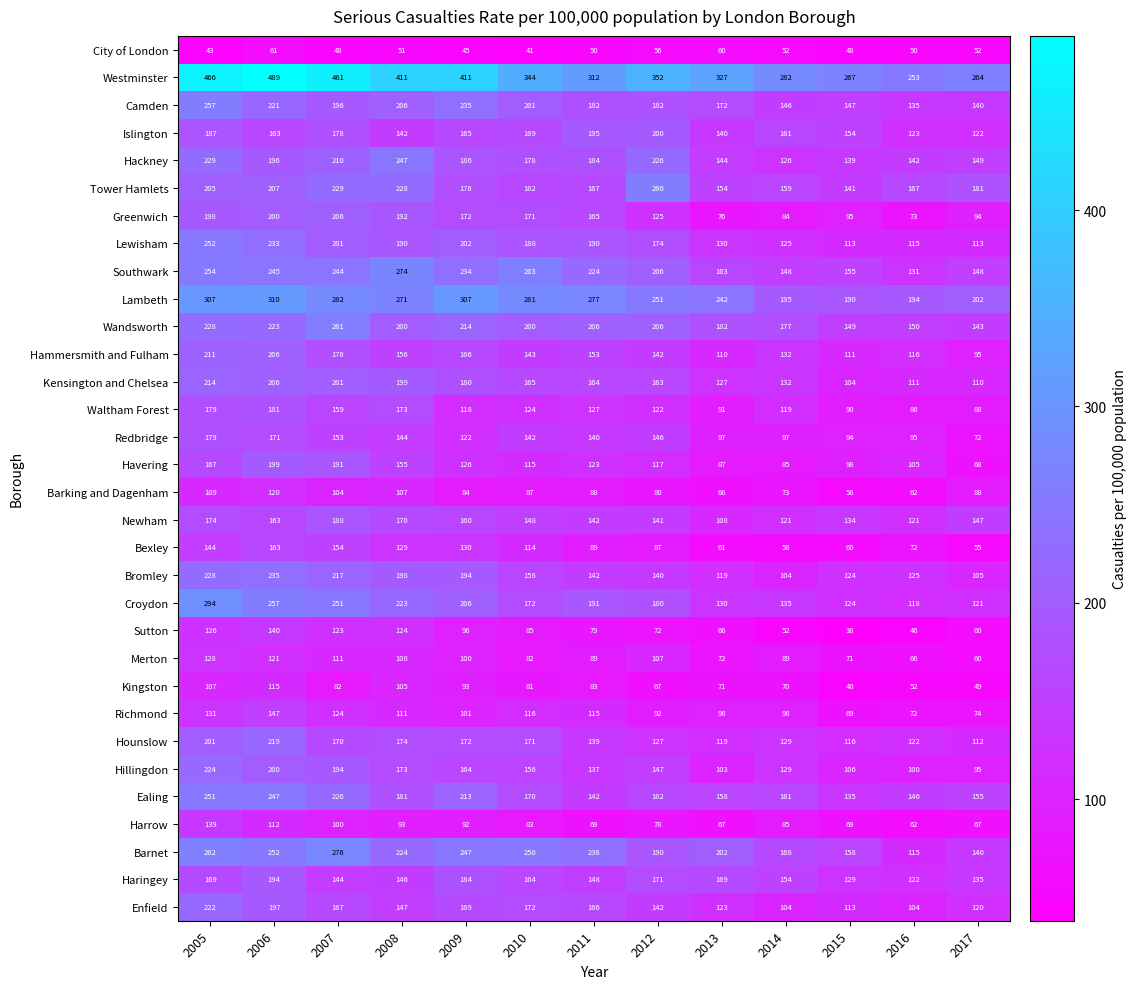

List the labels in order of Waltham Forest value, largest first.

2006, 2005, 2008, 2007, 2011, 2010, 2012, 2014, 2009, 2013, 2015, 2017, 2016